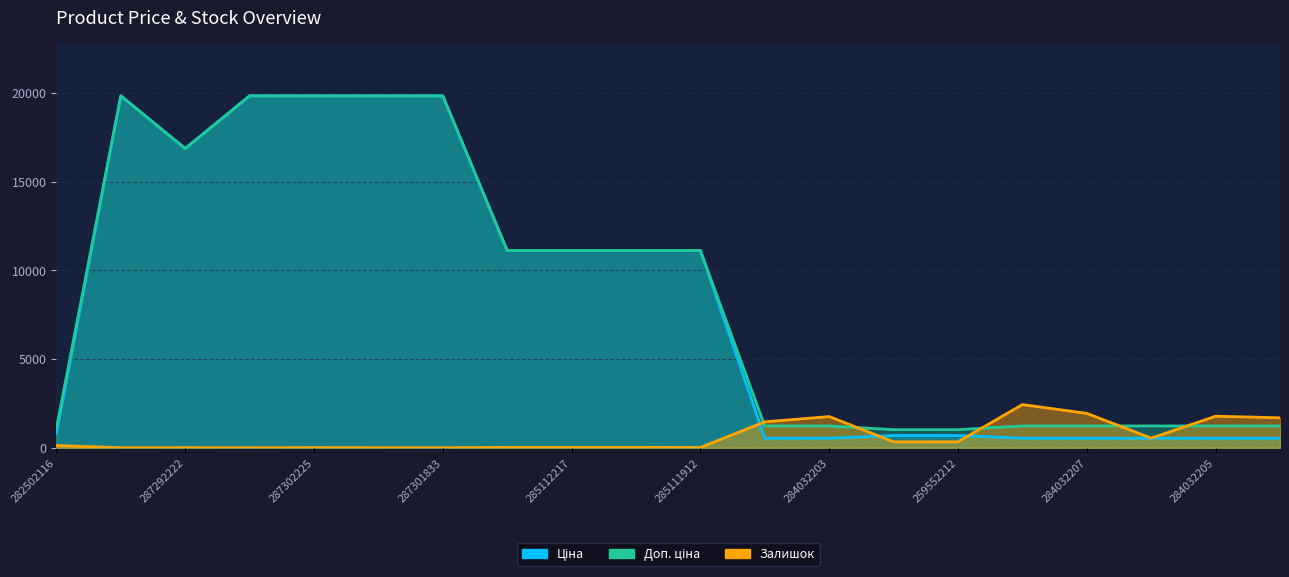

What is the sum of the Доп. ціна values at 282502116 and 284032208?

2328.9